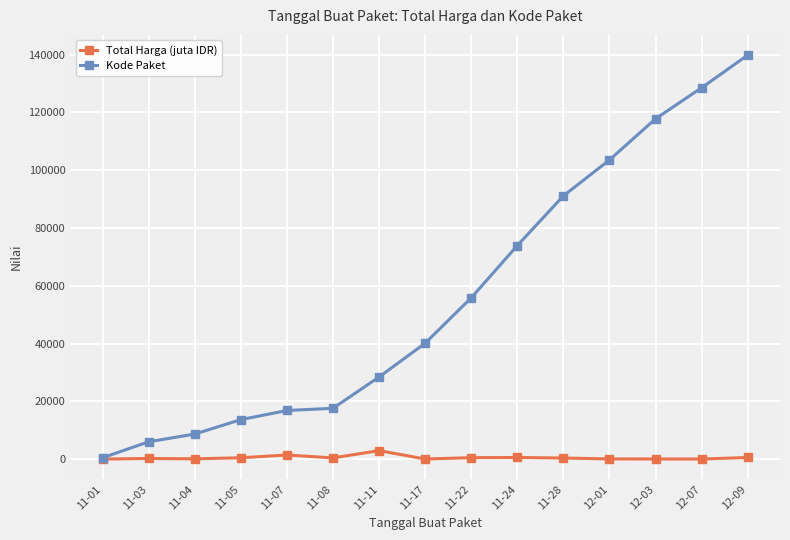

What is the label of the 10th point from the right?

11-08